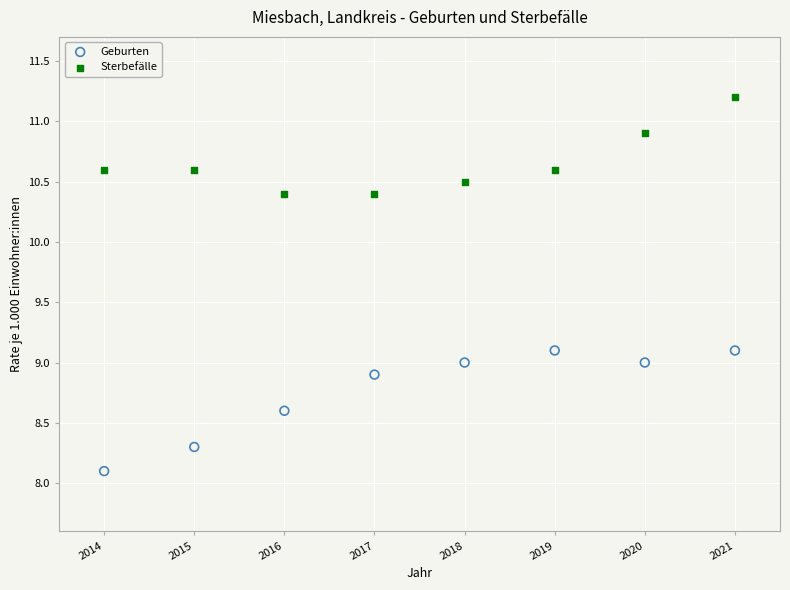

Which series reaches the maximum Y coordinate?

Sterbefälle